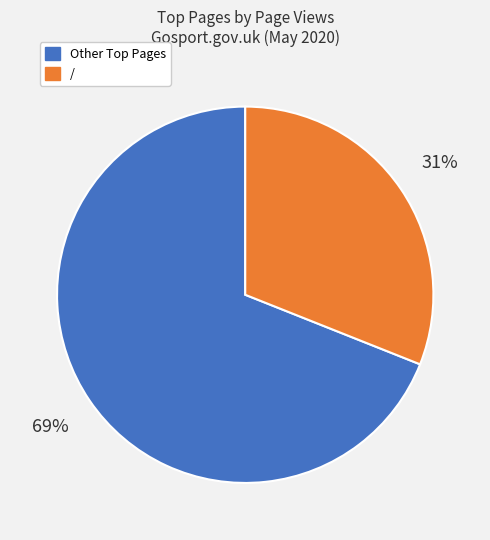

To the nearest percent, what is the difference between the largest and smallest slice percentages?

38%